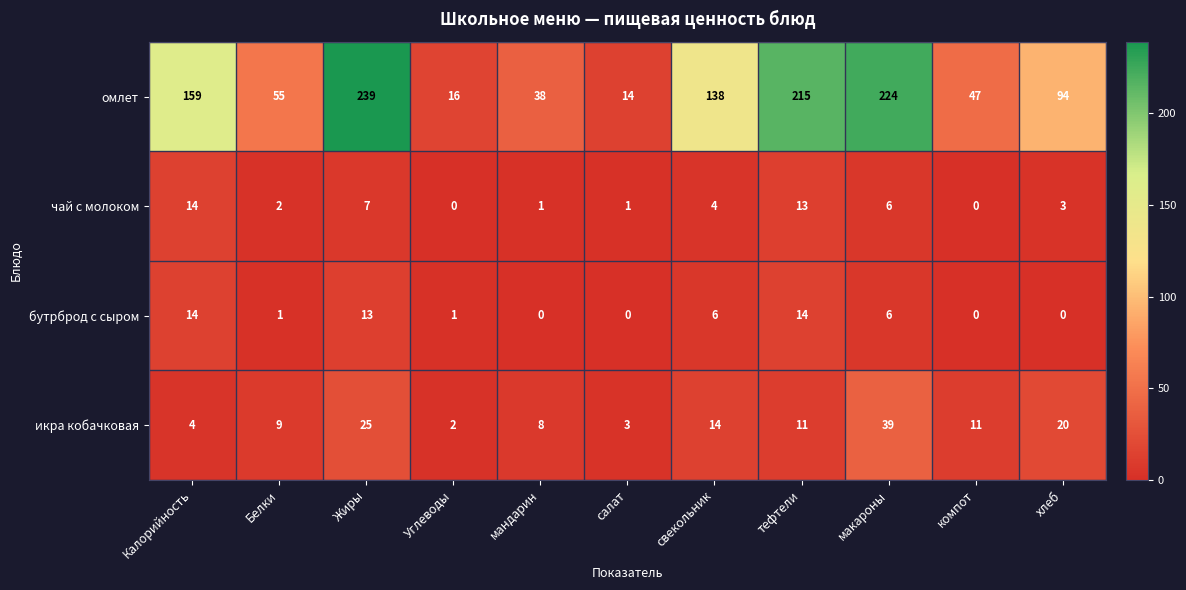

How many categories are shown in the chart?

11